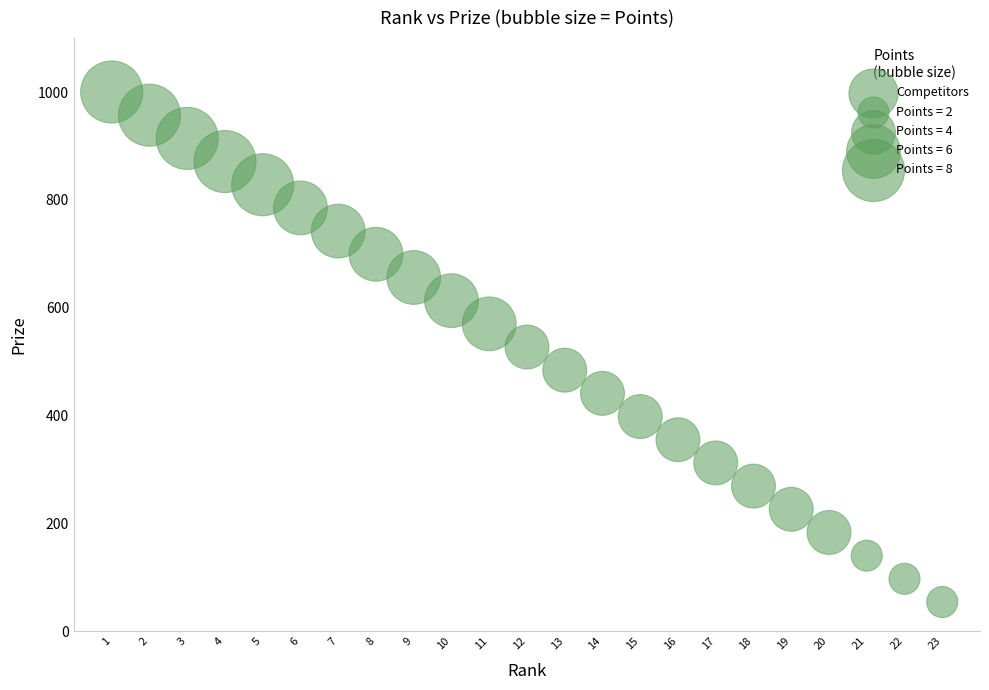

What is the range of Y values (max minus min)?

946